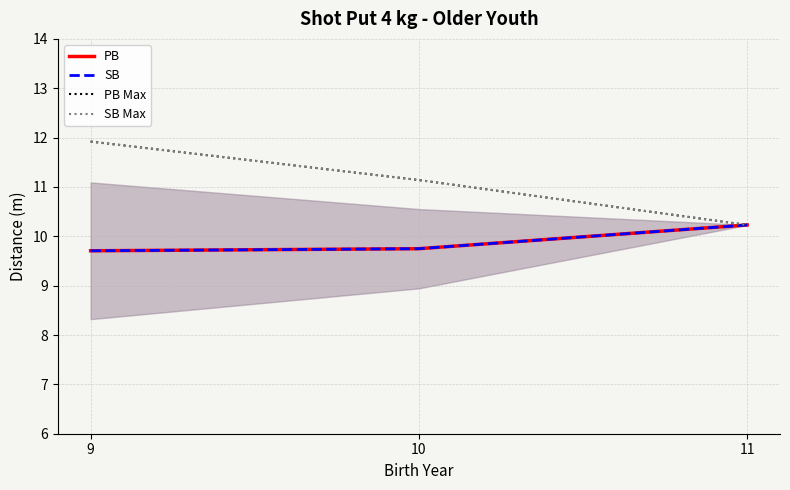

What is the greatest value displayed?

11.9